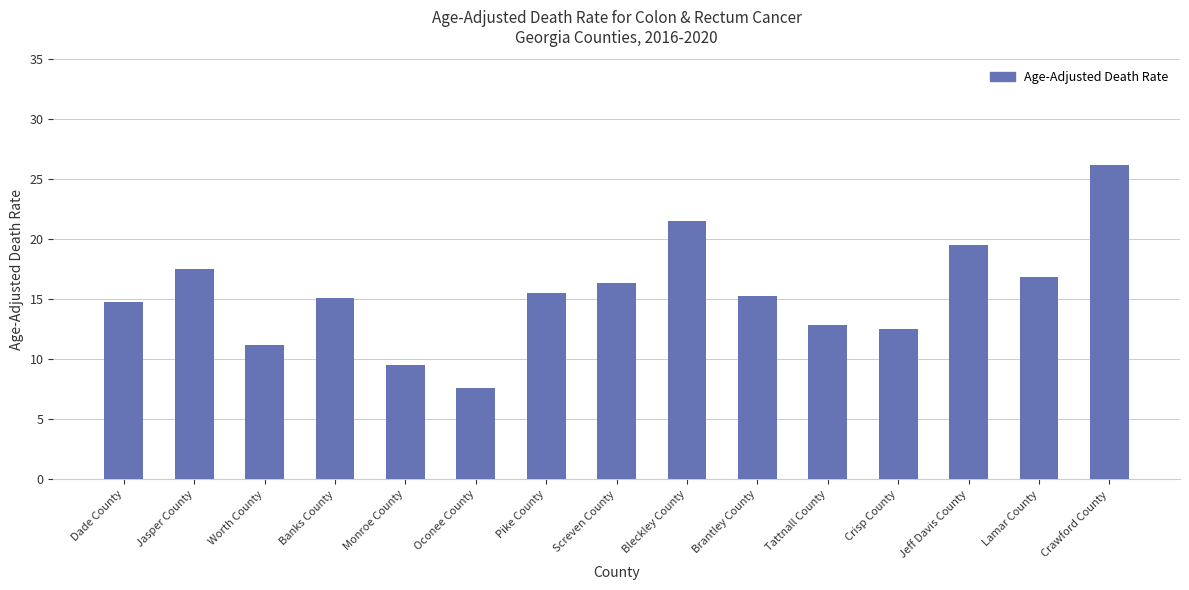

How many bars are there in total?

15